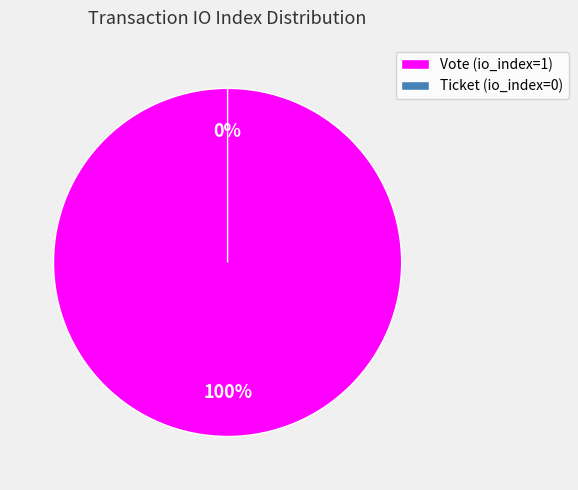

Rank the categories by value from highest to lowest.

Vote (io_index=1), Ticket (io_index=0)